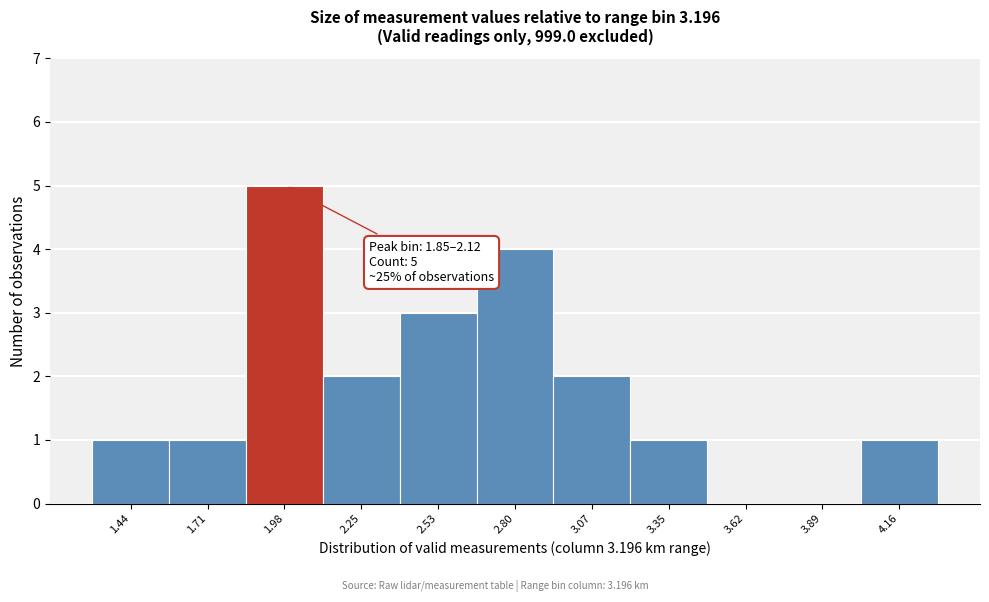

Which range on the x-axis has the tallest bar?

1.85 to 2.10